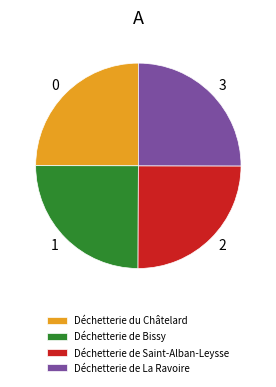

How many slices are in this pie chart?

4